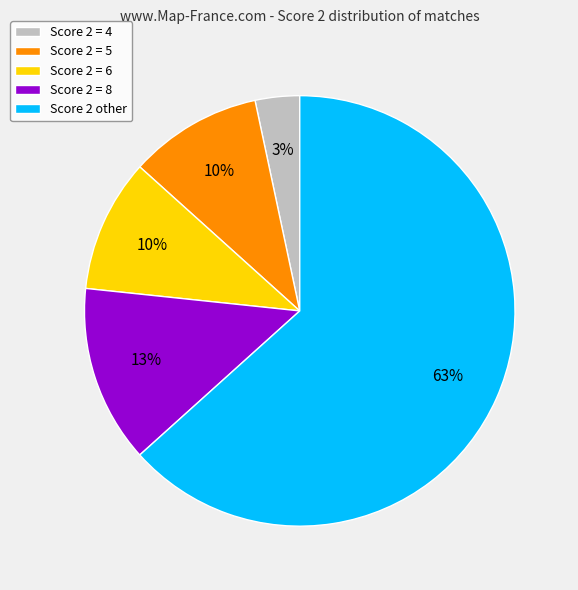

Which has a higher value, Score 2 = 6 or Score 2 = 8?

Score 2 = 8